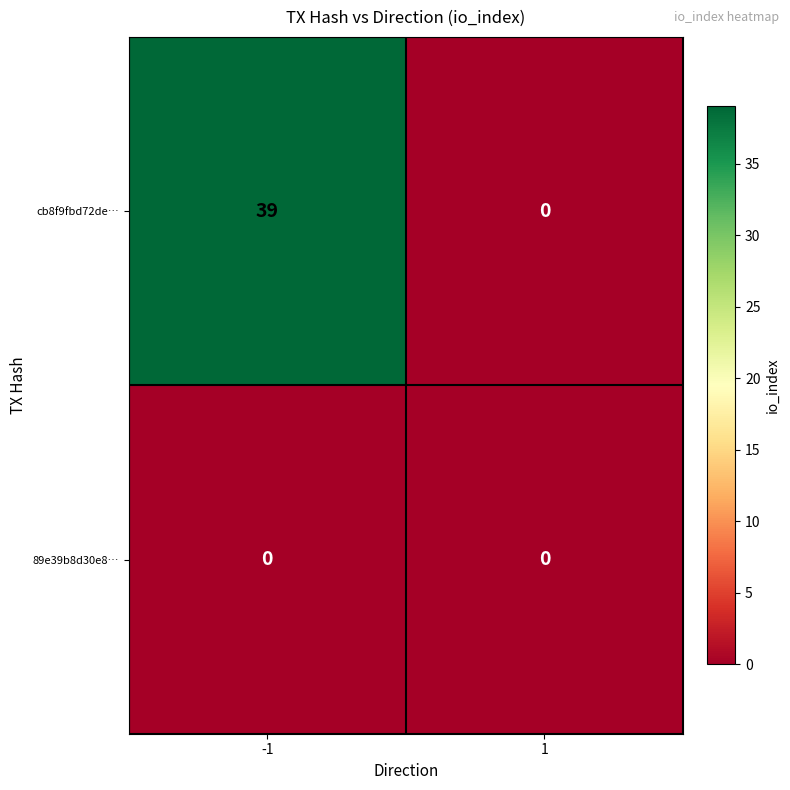

At which category is the sum across all series the highest?

-1